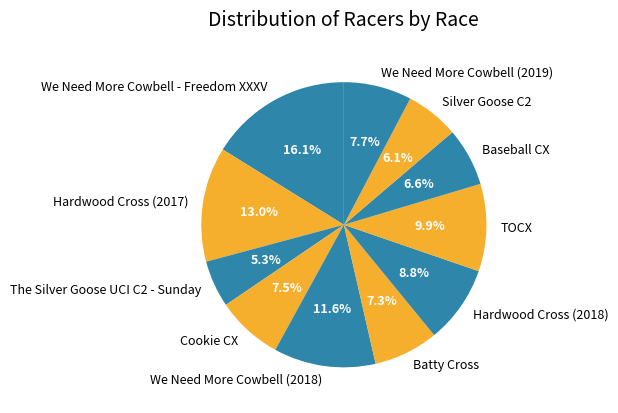

What is the total percentage of The Silver Goose UCI C2 - Sunday and TOCX?

15.2%